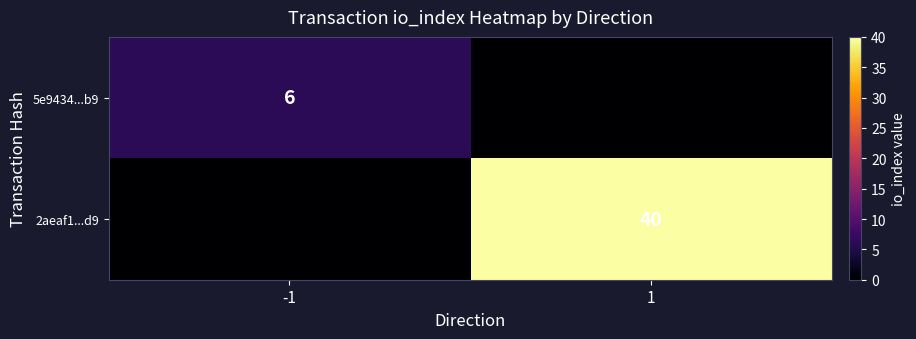

Is it true that 5e9434...b9 equals 6 at -1?

True